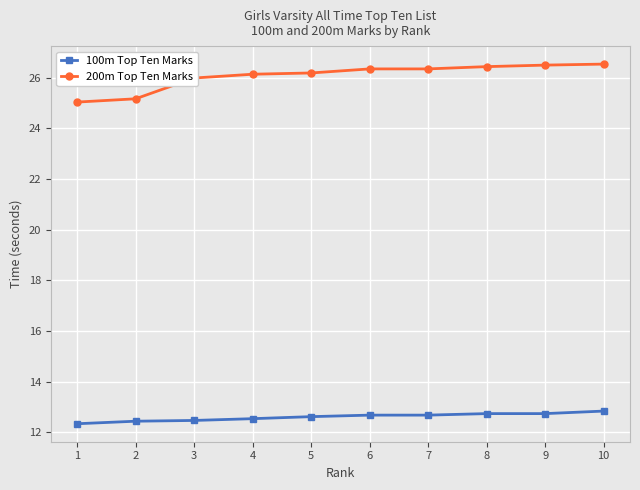

What is the minimum value shown in the chart?

12.3